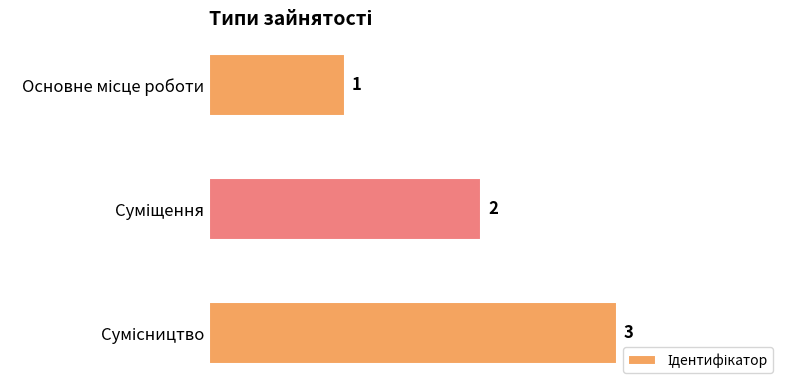

Does the chart contain any negative values?

No